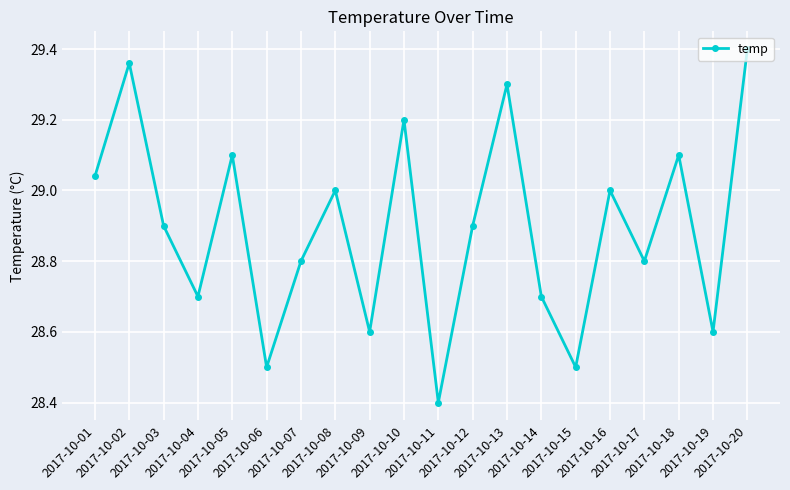

What is the smallest value displayed?

28.4